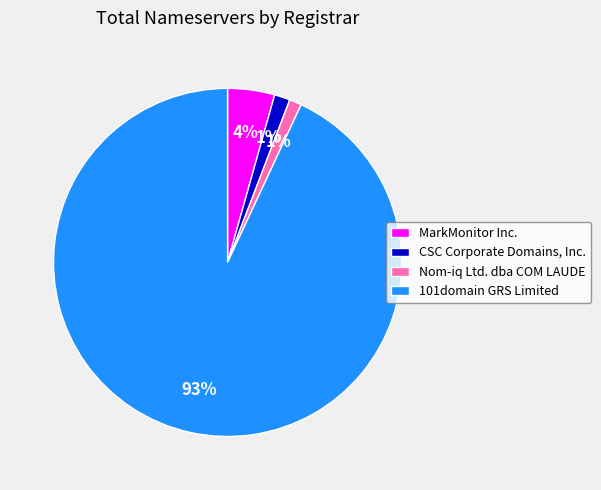

To the nearest percent, what is the average slice percentage?

25%